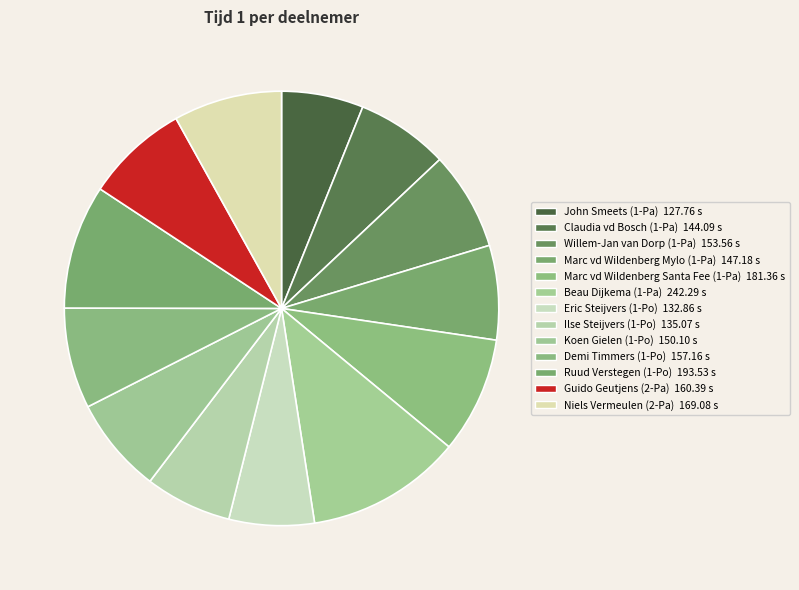

What percentage is the Ruud Verstegen (1-Po) slice, to the nearest percent?

9%